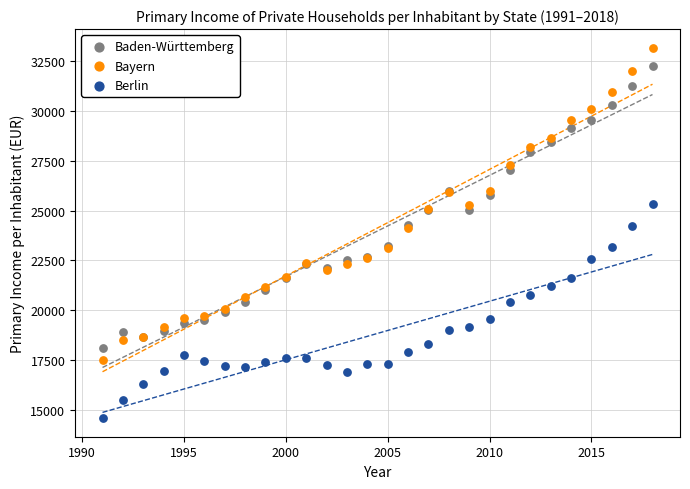

Which series reaches the maximum Y coordinate?

Bayern